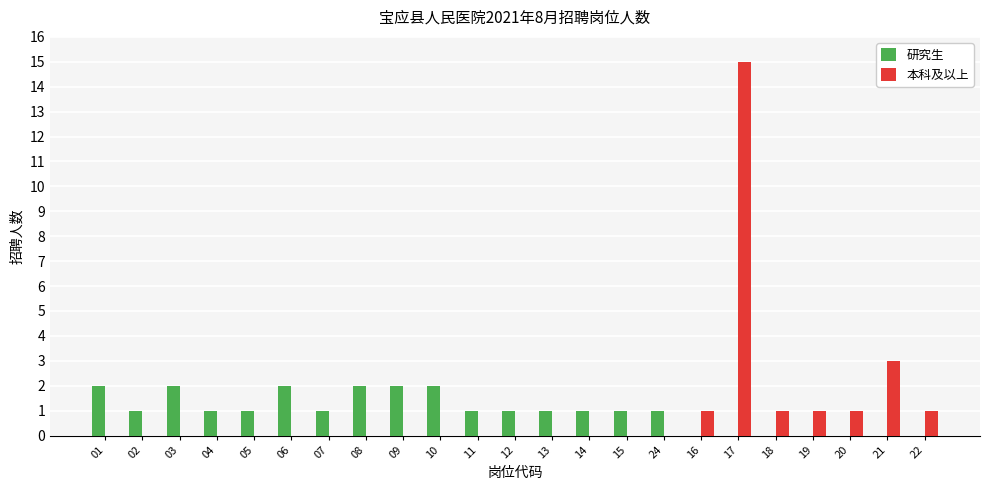

At which category does the chart reach its minimum across all series?

02